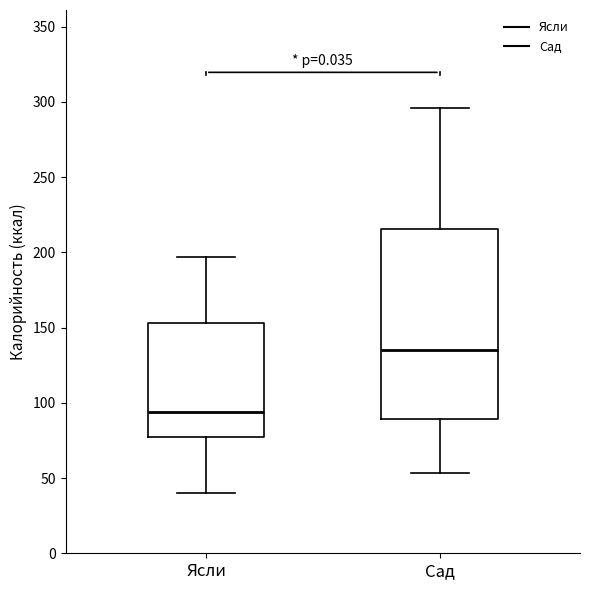

Where is the upper edge of the box for Сад on the y-axis? The values are not printed on the chart, so give them approximately, as read against the axis.

215